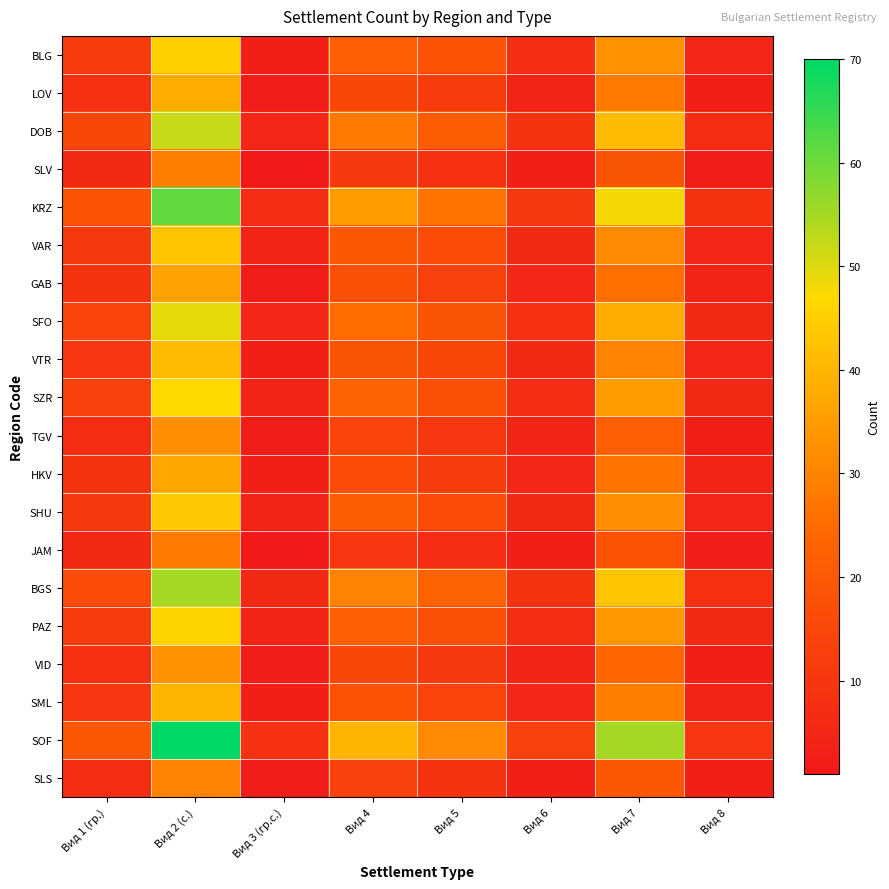

Which series has the widest spread of values?

SOF